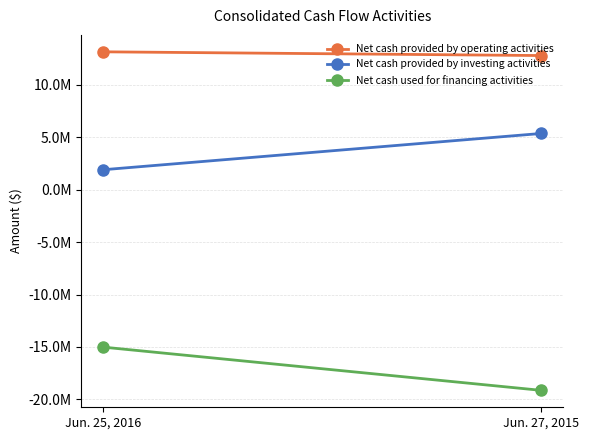

Rank the series by their average value, from highest to lowest.

Net cash provided by operating activities, Net cash provided by investing activities, Net cash used for financing activities